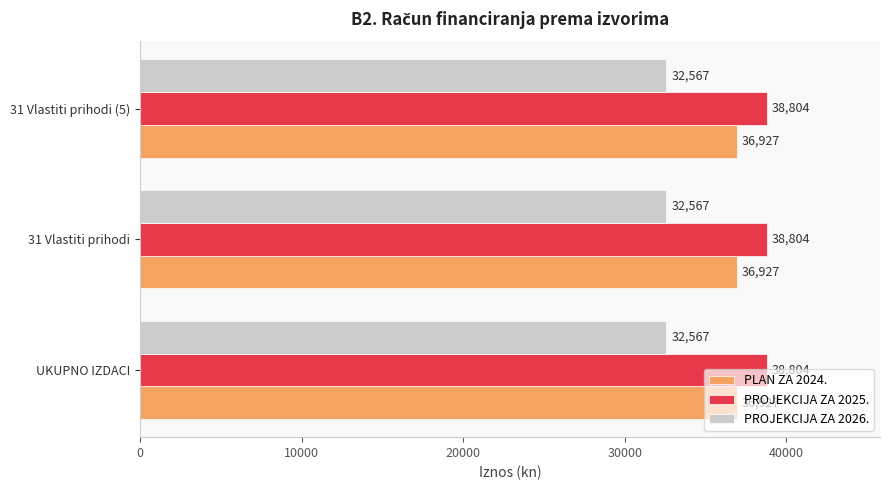

What are all the series names shown in the legend?

PLAN ZA 2024., PROJEKCIJA ZA 2025., PROJEKCIJA ZA 2026.